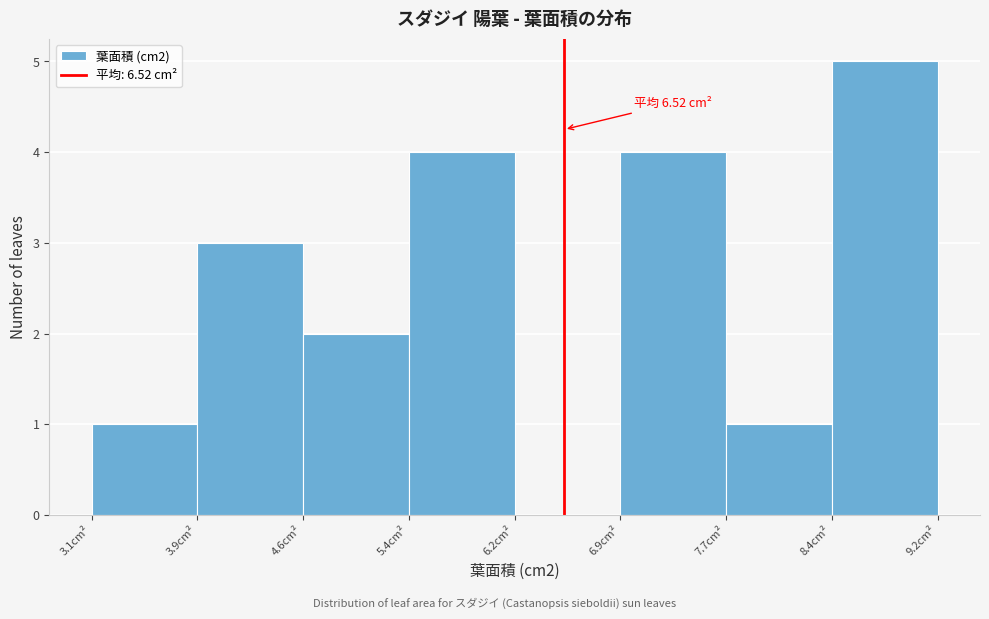

Which range on the x-axis has the tallest bar?

8.4 to 9.2